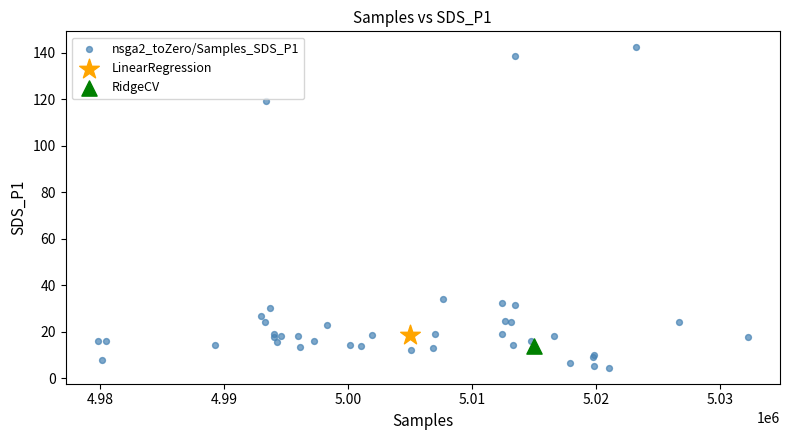

What are all the series names shown in the legend?

nsga2_toZero/Samples_SDS_P1, LinearRegression, RidgeCV